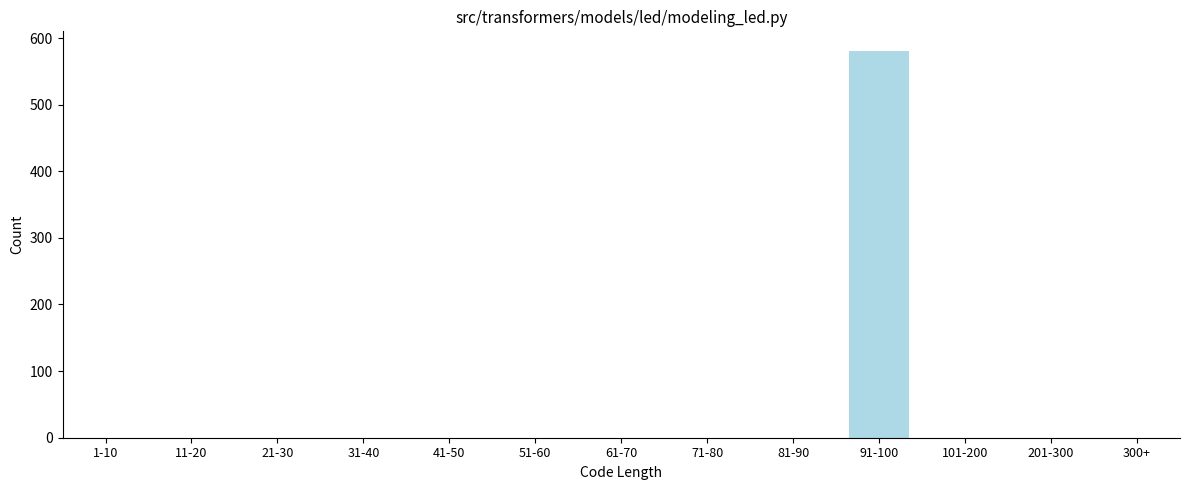

Reading left to right, list all the values displayed in this chart.

1-10=0	11-20=0	21-30=0	31-40=0	41-50=0	51-60=0	61-70=0	71-80=0	81-90=0	91-100=581	101-200=0	201-300=0	300+=0